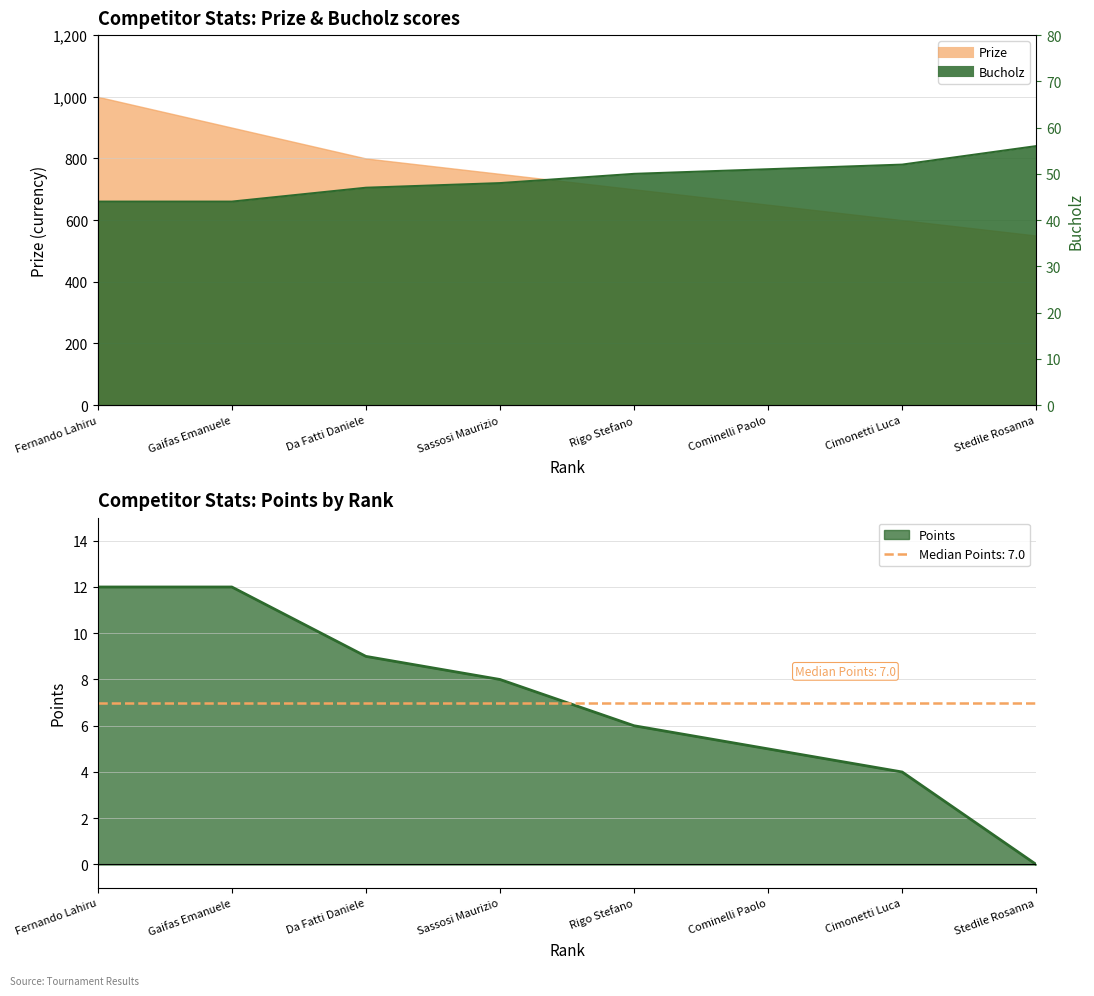

Is the value of Bucholz at Sassosi Maurizio greater than the value of Points at Da Fatti Daniele?

Yes